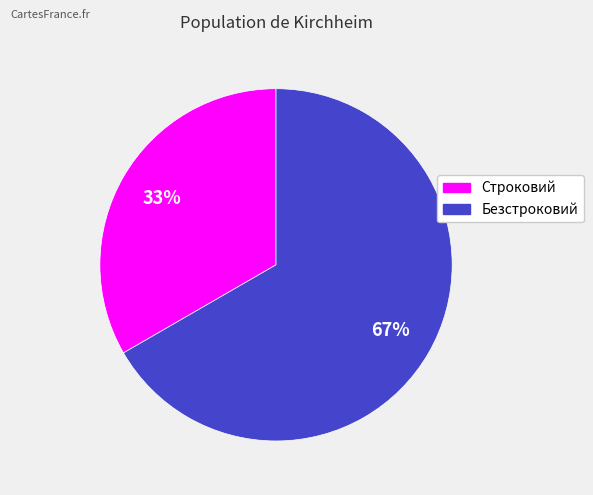

Rank the categories by value from lowest to highest.

Строковий, Безстроковий